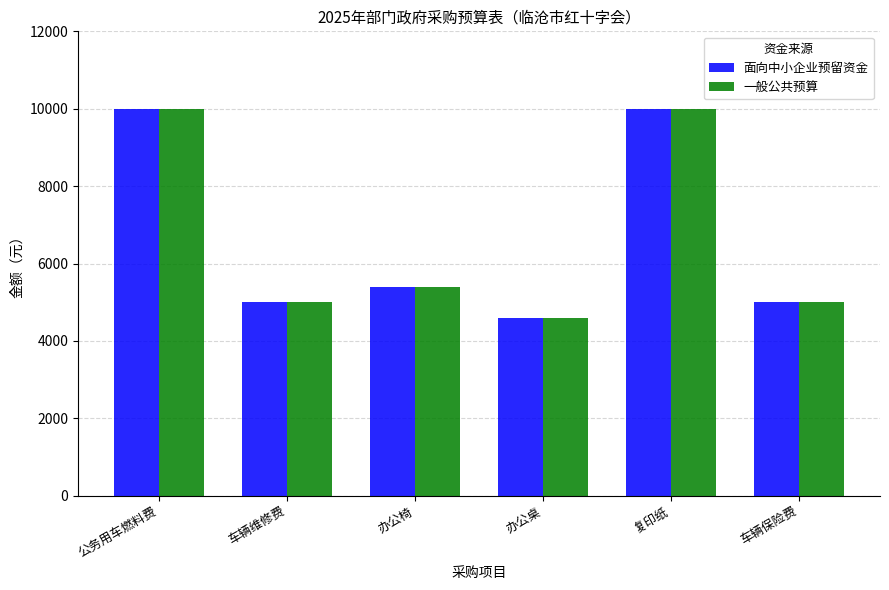

What is the total value across all series at 复印纸?

20000